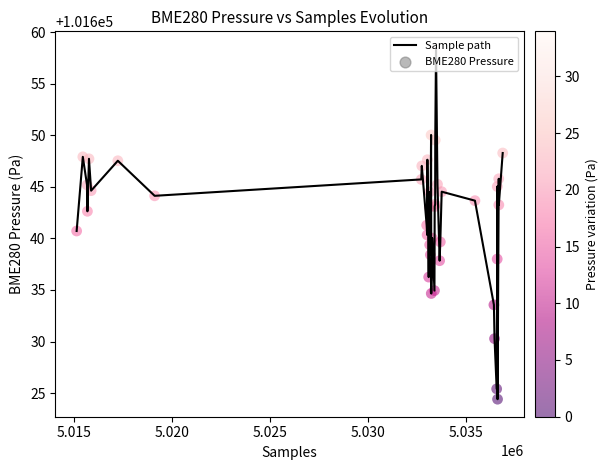

What is the minimum value shown in the chart?

101624.4